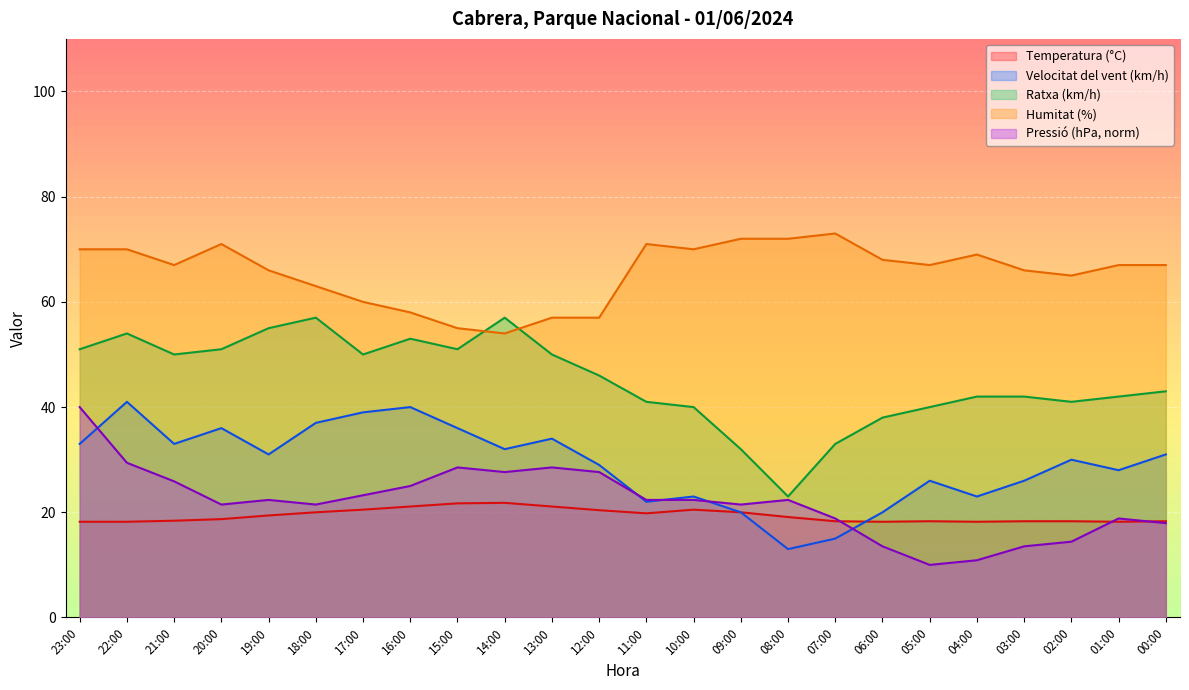

Rank the categories by Velocitat del vent (km/h) value from highest to lowest.

22:00, 16:00, 17:00, 18:00, 20:00, 15:00, 13:00, 23:00, 21:00, 14:00, 19:00, 00:00, 02:00, 12:00, 01:00, 05:00, 03:00, 10:00, 04:00, 11:00, 09:00, 06:00, 07:00, 08:00